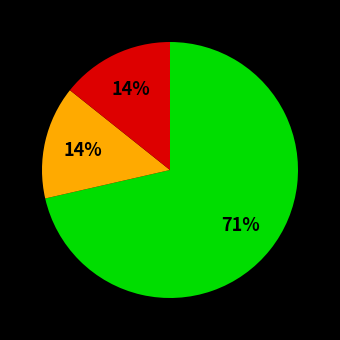

Does any single category account for the majority?

Yes